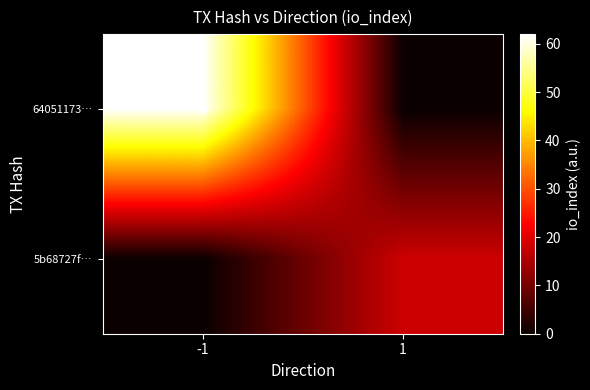

Reading left to right, transcribe all the data shown in this chart.

64051173…: -1=62	1=0
5b68727f…: -1=0	1=18